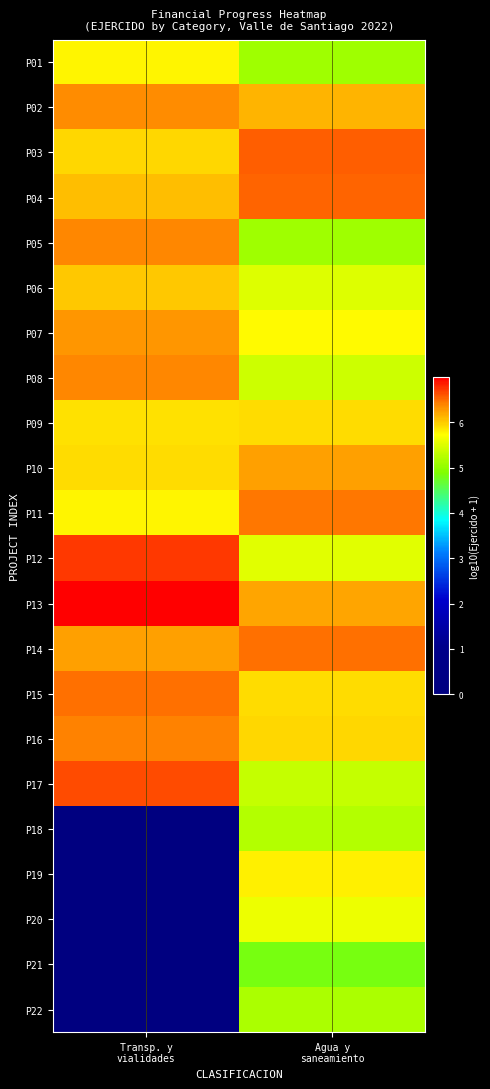

What is the difference between the highest and lowest values at Agua y
saneamiento?

1.8